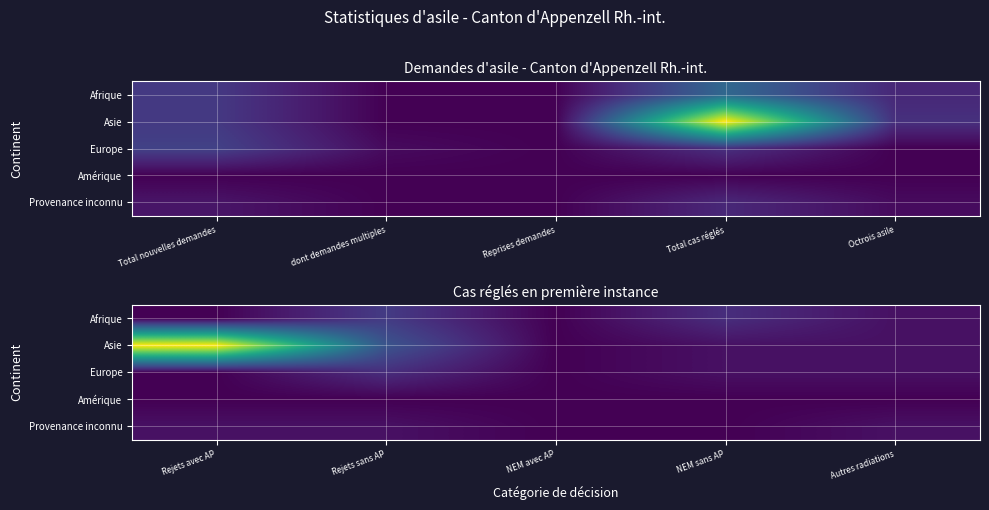

Which has a higher value, Octrois asile or Reprises demandes?

Octrois asile